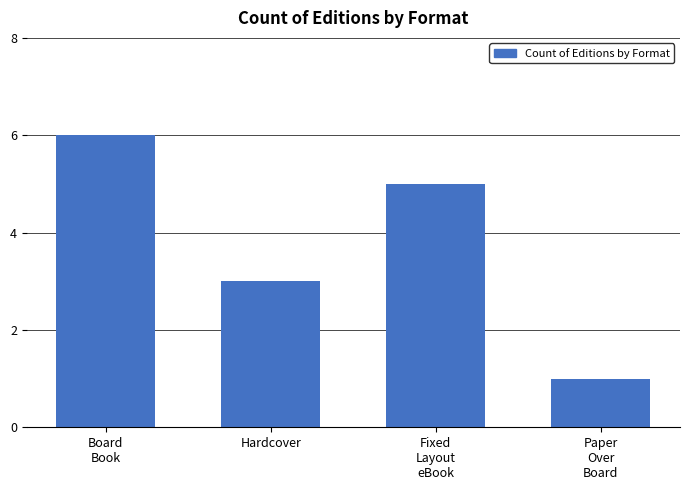

What is the difference between the values at Board
Book and Paper
Over
Board?

5